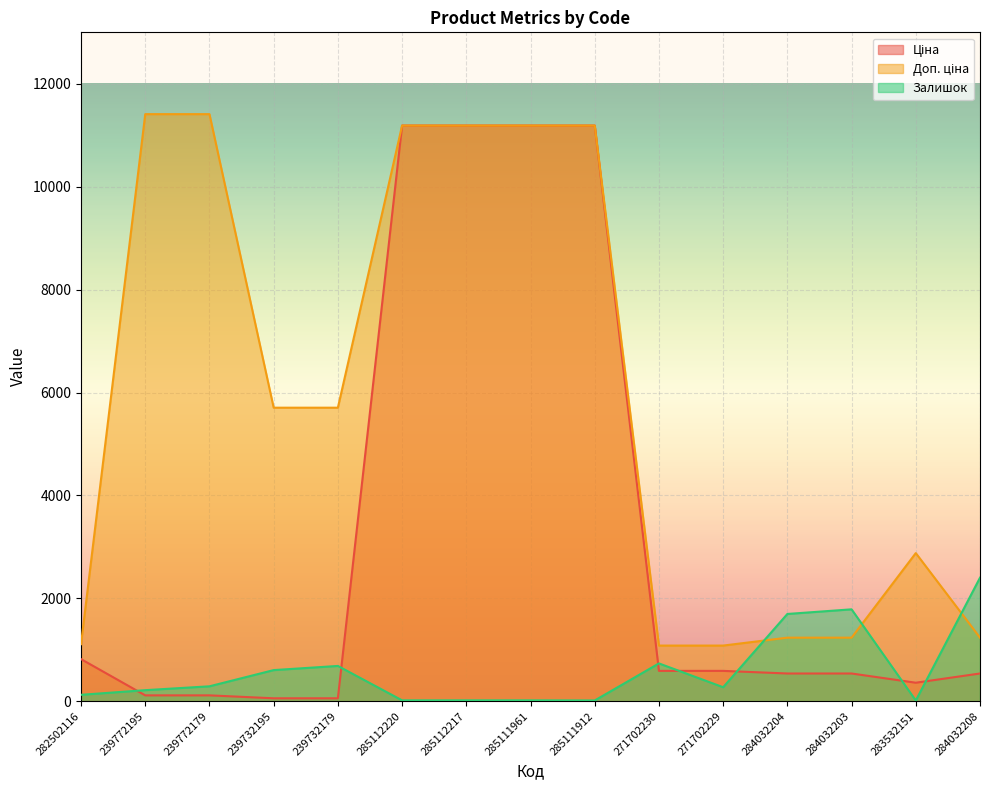

What is the label of the 2nd point from the right?

283532151